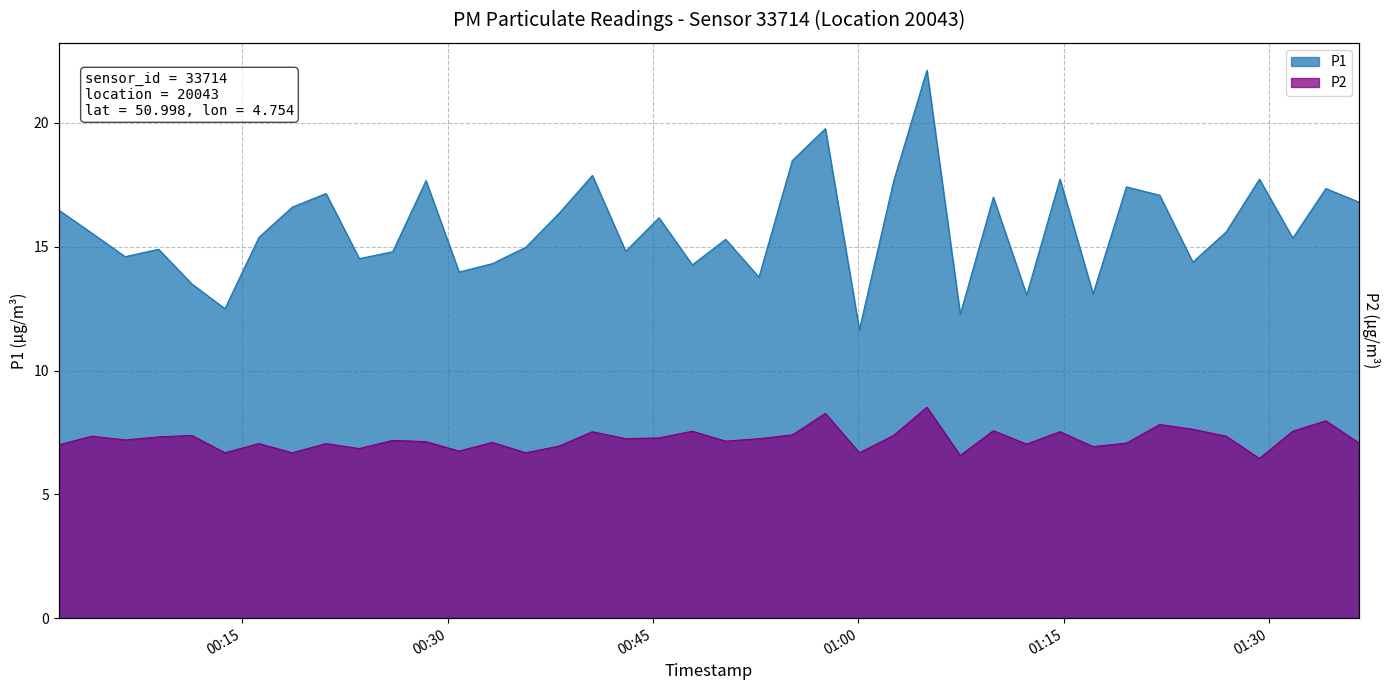

The value of P1 at 2024-01-10T00:04:01 is 15.6. True or false?

True